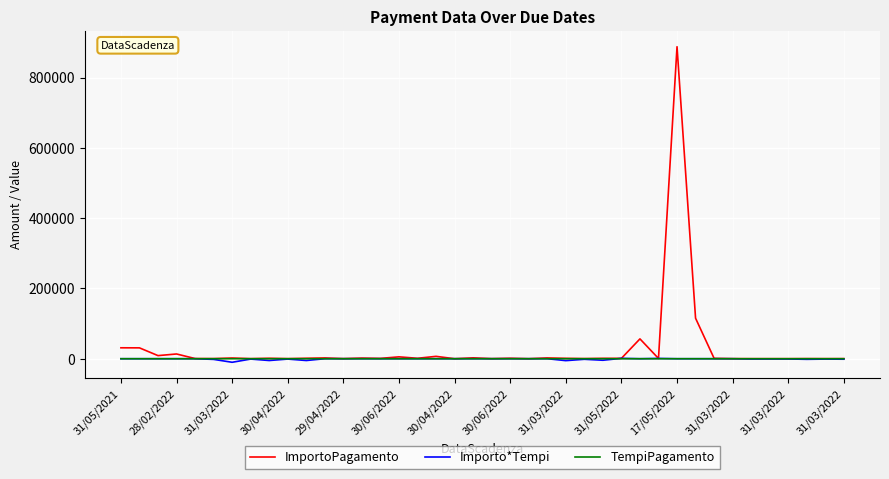

What is the maximum value shown in the chart?

887721.0